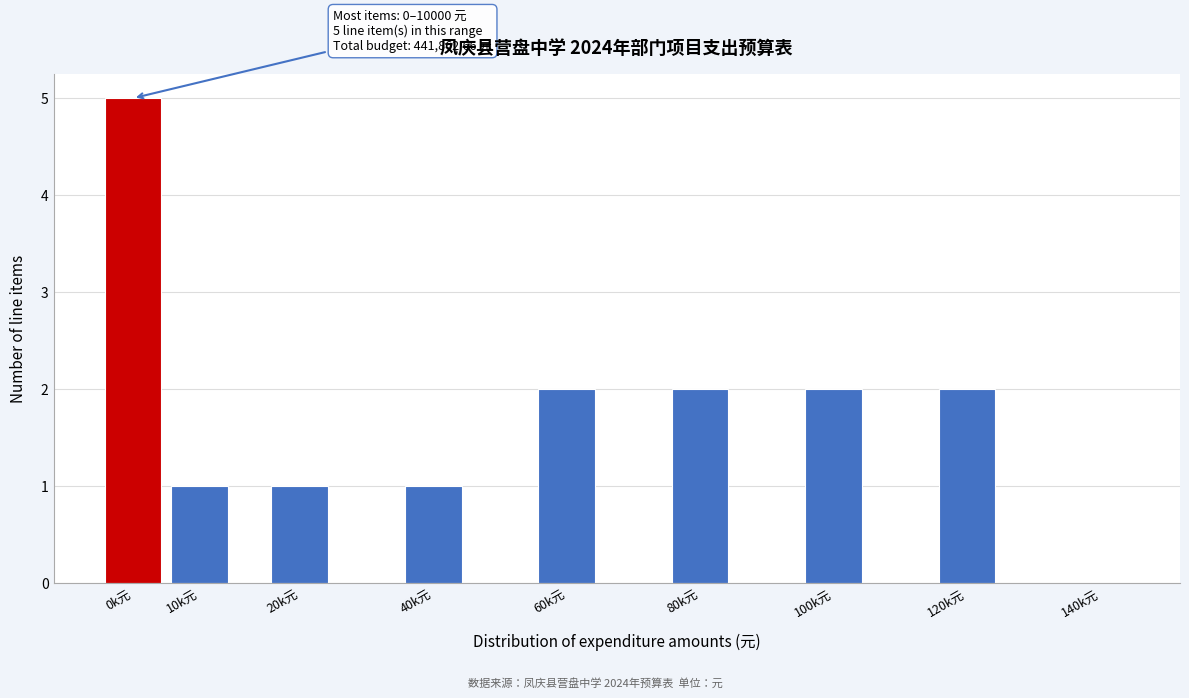

Reading right to left, extract all data points from this chart.

140k元=0	120k元=2	100k元=2	80k元=2	60k元=2	40k元=1	20k元=1	10k元=1	0k元=5